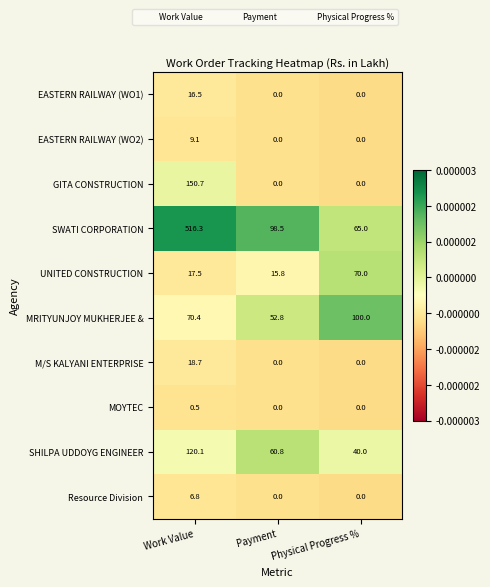

What is the spread (max minus min) of values at Physical Progress %?

100.0